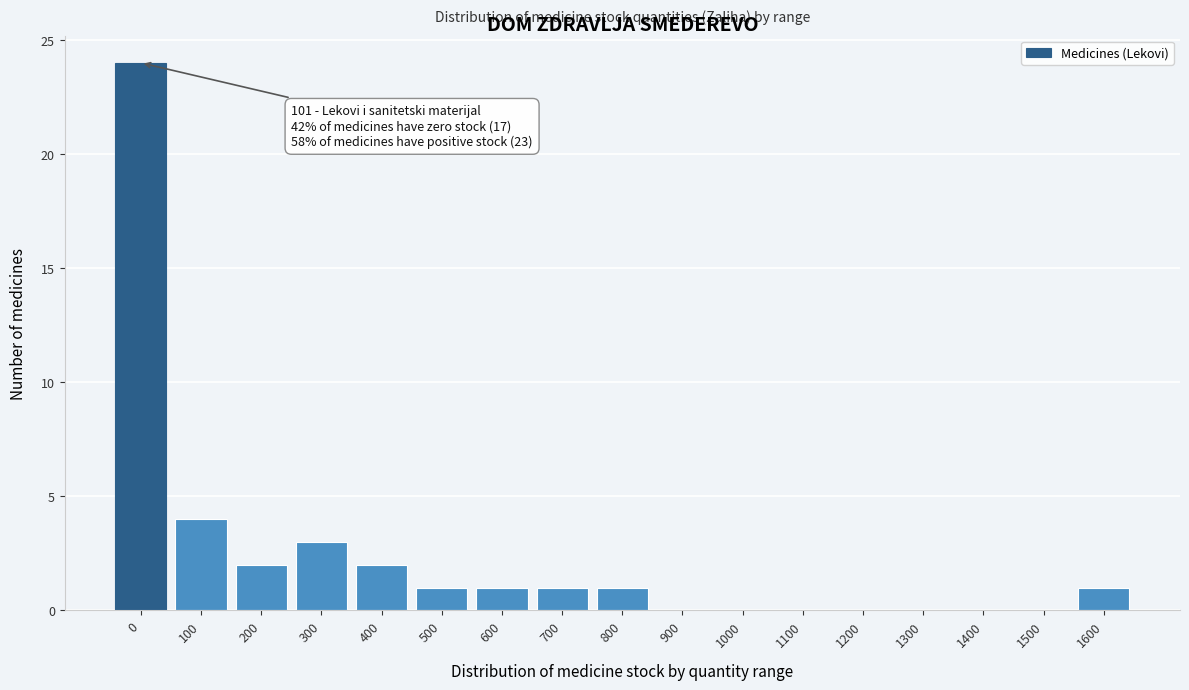

Reading left to right, extract all data points from this chart.

0=24	100=4	200=2	300=3	400=2	500=1	600=1	700=1	800=1	900=0	1000=0	1100=0	1200=0	1300=0	1400=0	1500=0	1600=1